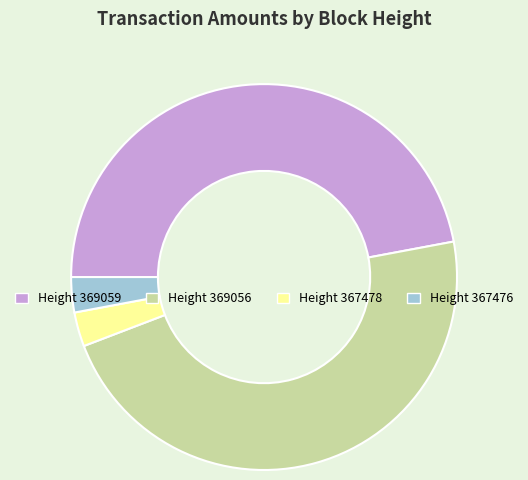

True or false: Height 369056 accounts for 54% of the total.

False